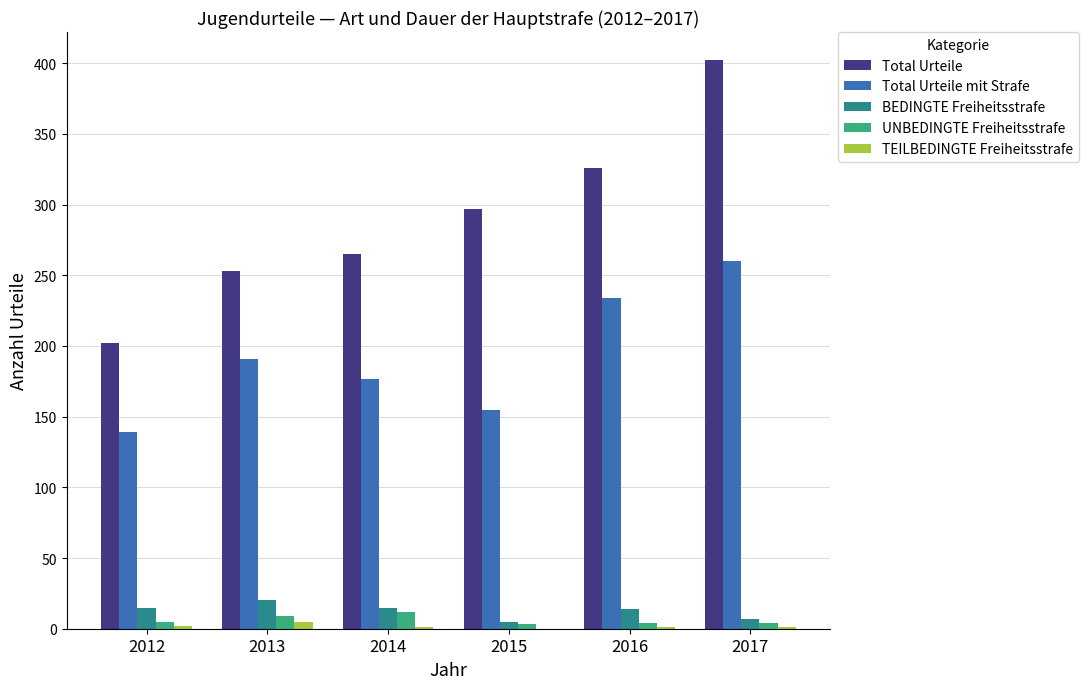

Is it true that Total Urteile equals 522 at 2016?

False